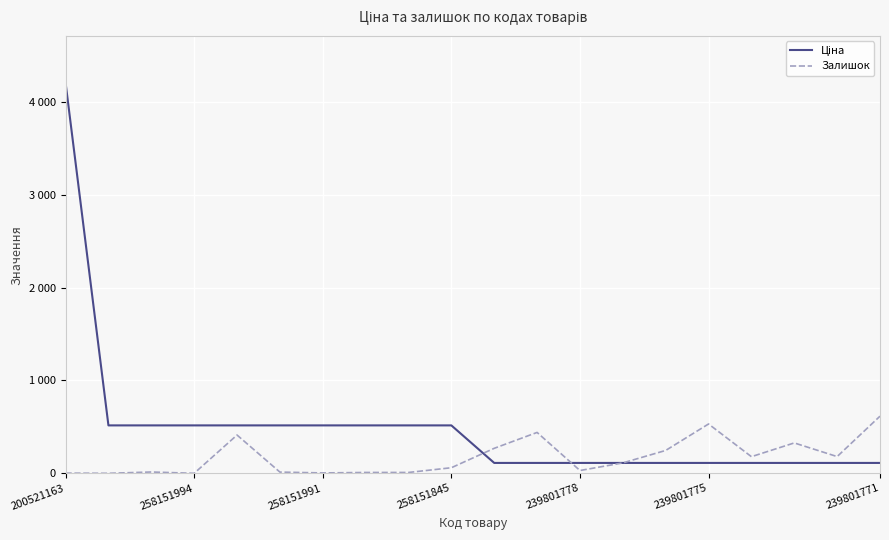

At how many categories does at least one series exceed 1330?

1